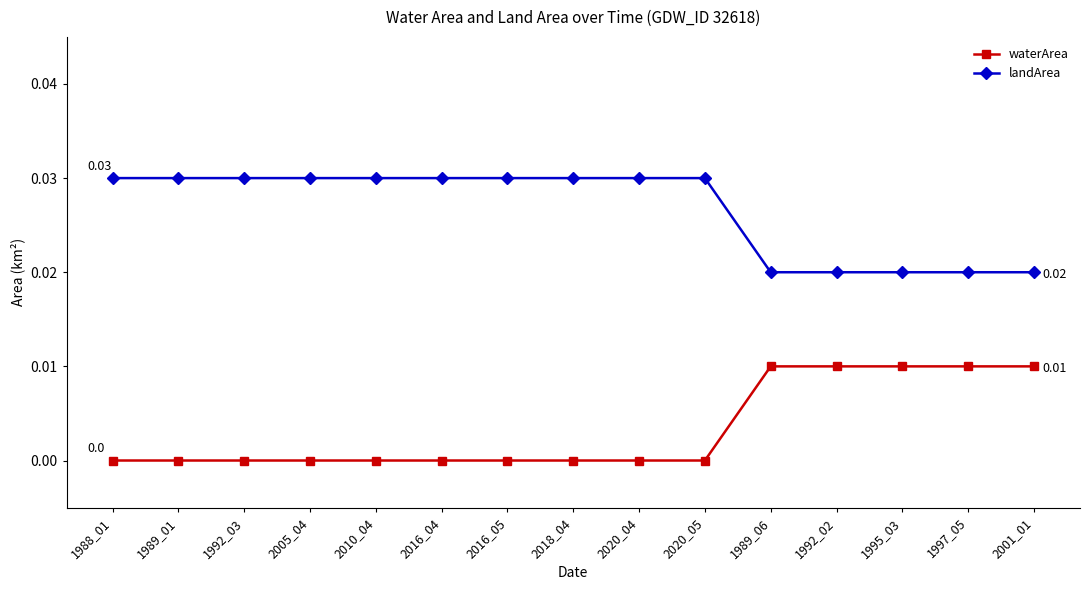

True or false: landArea and waterArea cross at least once.

False